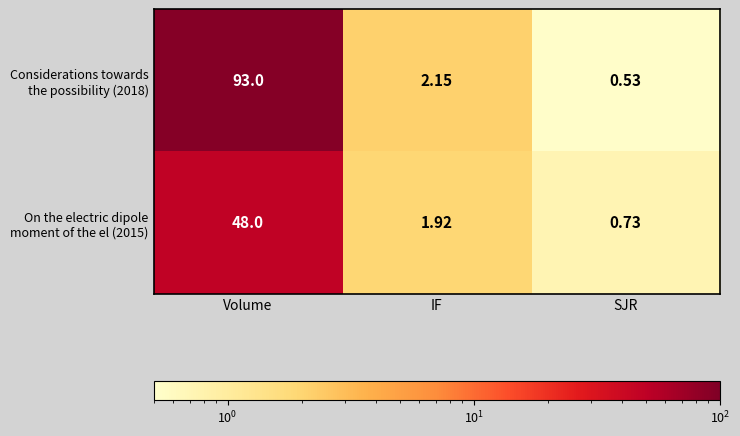

Which label corresponds to the smallest value in the chart?

SJR